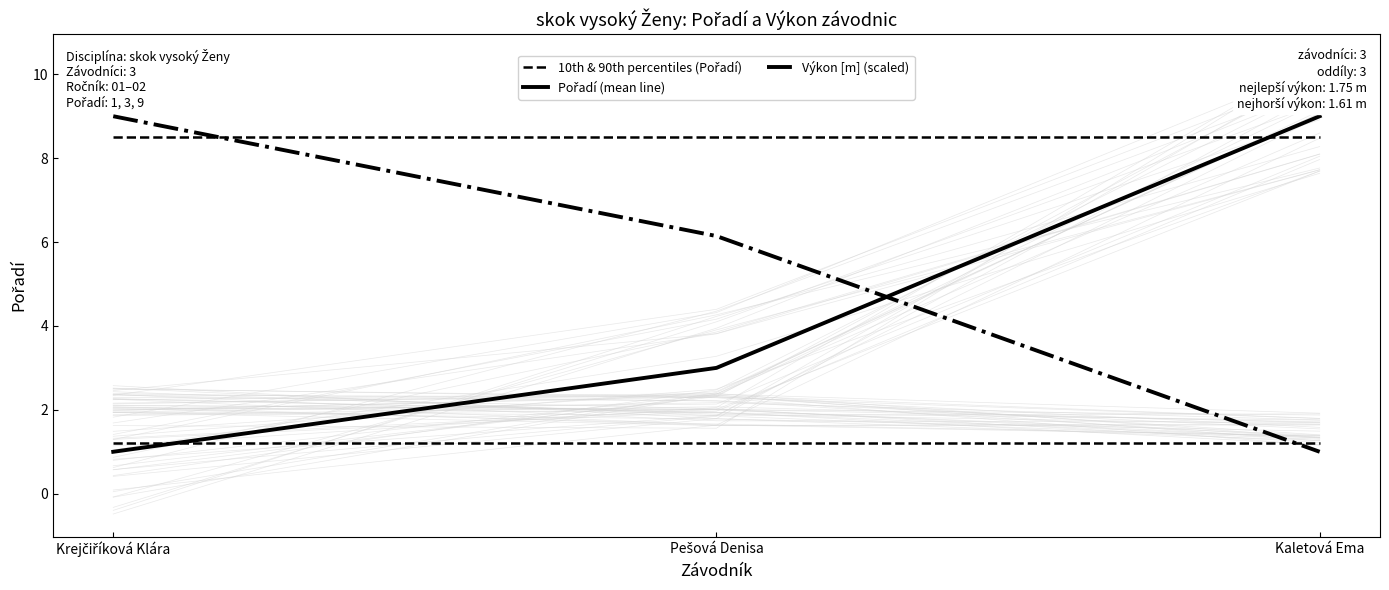

Count the number of categories in the chart.

3